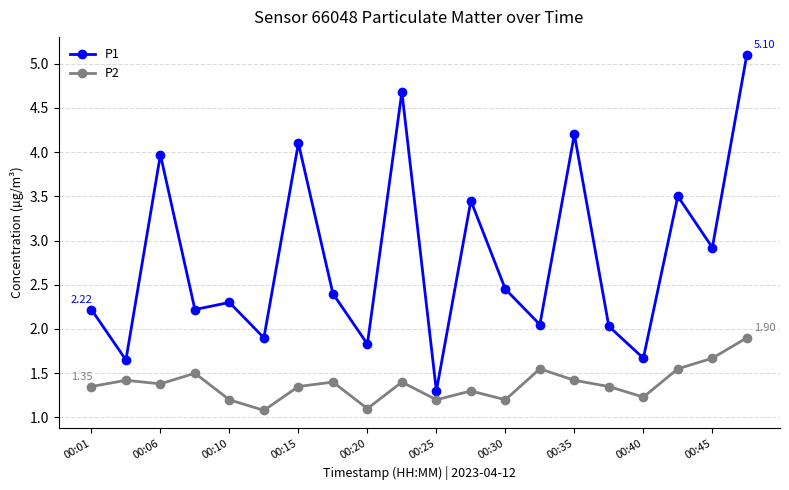

Which series has the widest spread of values?

P1